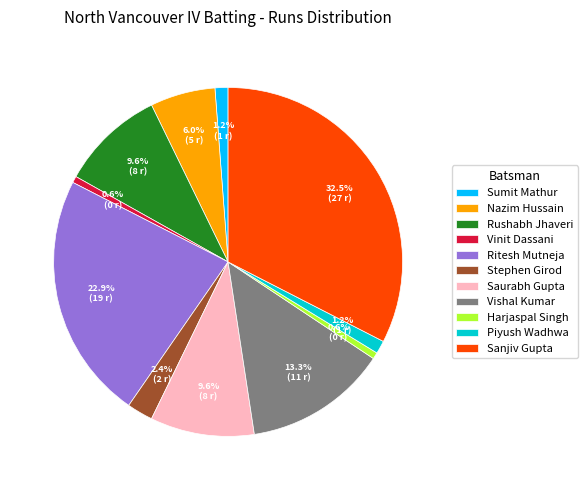

To the nearest percent, what is the difference between the largest and smallest slice percentages?

32%